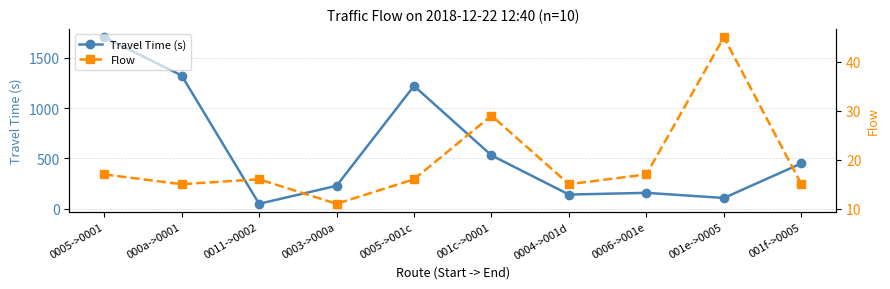

The value of Travel Time (s) at 001c->0001 is 182. True or false?

False